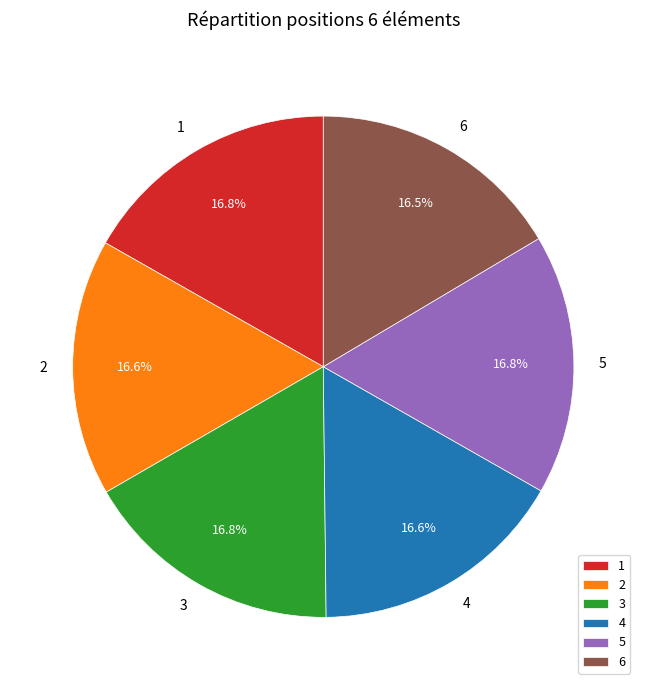

Does any single category account for the majority?

No